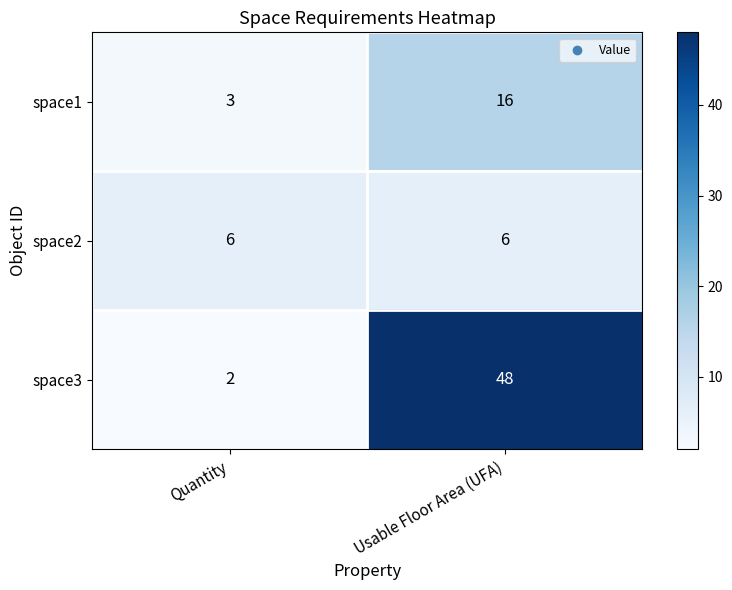

Reading right to left, list all the values displayed in this chart.

space1: Usable Floor Area (UFA)=16	Quantity=3
space2: Usable Floor Area (UFA)=6	Quantity=6
space3: Usable Floor Area (UFA)=48	Quantity=2